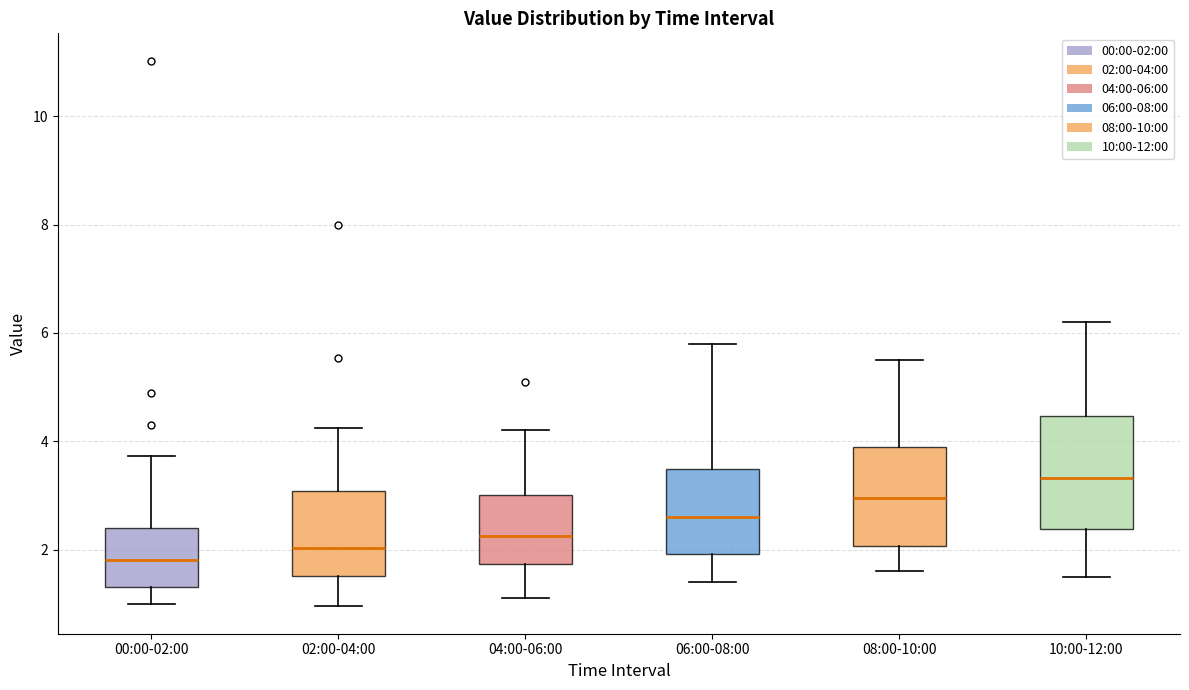

Which box's median line is the highest?

10:00-12:00